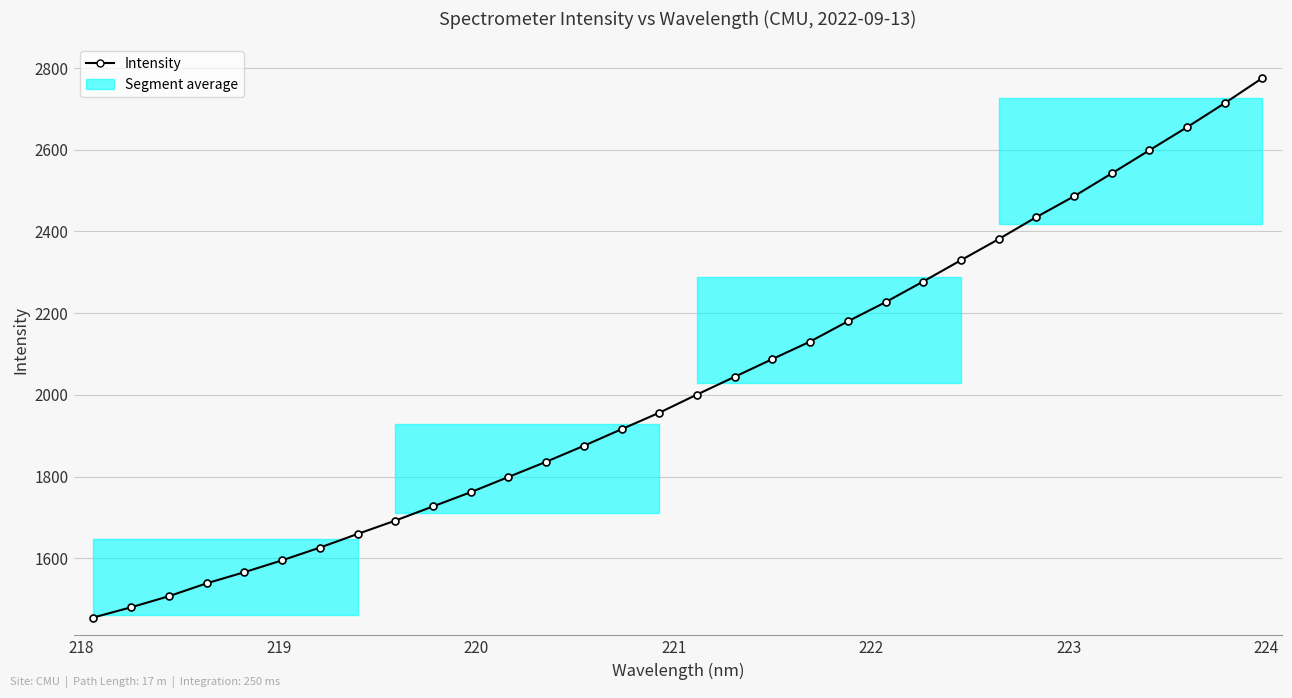

What is the greatest value displayed?

2775.5